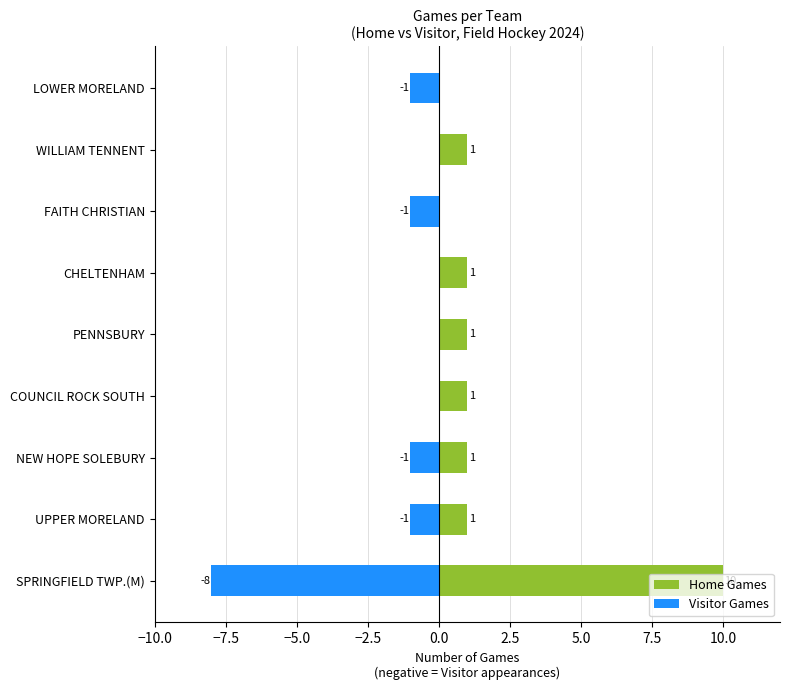

What is the minimum value shown in the chart?

-8